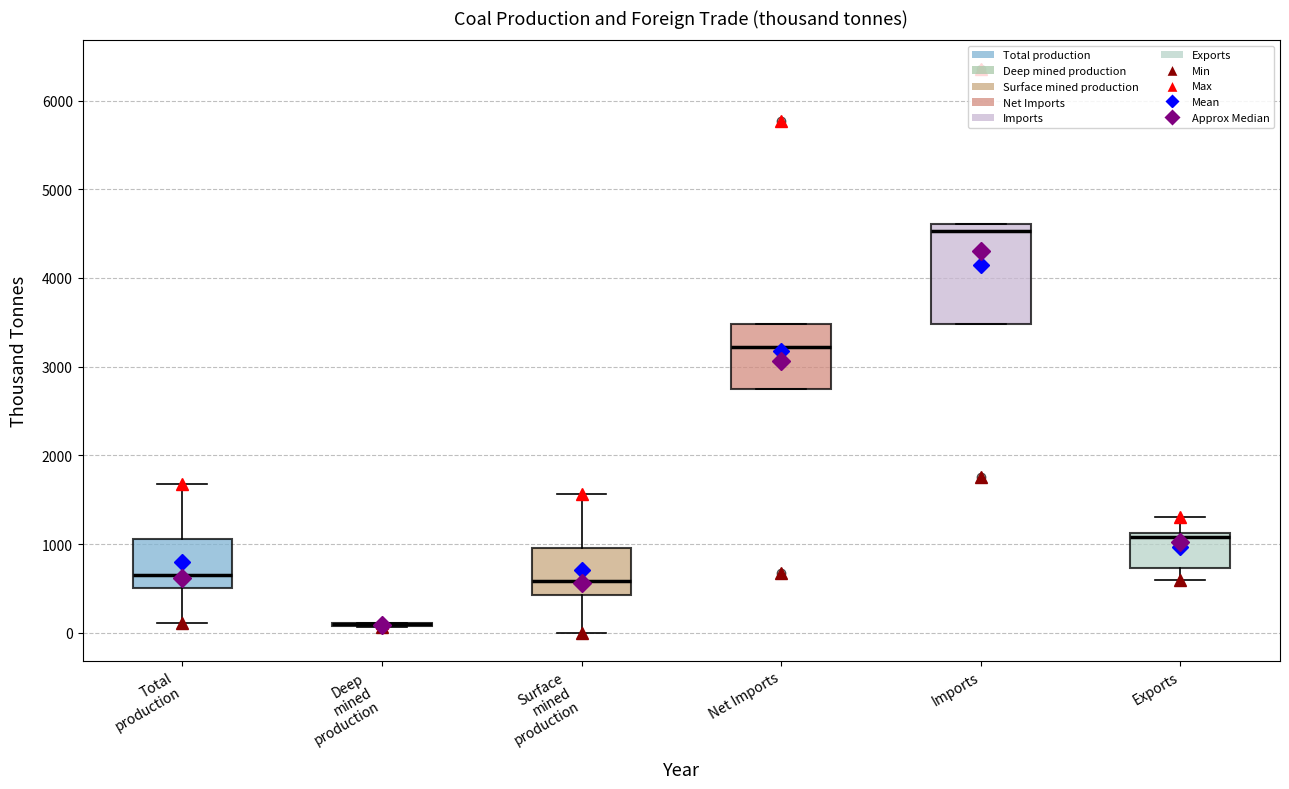

Reading left to right, transcribe this box plot: for each box, give where its median line is, the range the box spans, and where its two whiskers end, as read against the y-axis. The values are not printed on the chart, so give them approximately, as read against the axis.

Total production: median 700, box 500 to 1100, whiskers 100 to 1700
Deep mined production: box collapsed to a line at 100, whiskers 100 to 100
Surface mined production: median 600, box 400 to 1000, whiskers 0 to 1600
Net Imports: median 3200, box 2800 to 3500, whiskers 2800 to 3500
Imports: median 4500, box 3500 to 4600, whiskers 3500 to 4600
Exports: median 1100 (just below the box's upper edge), box 700 to 1100, whiskers 600 to 1300